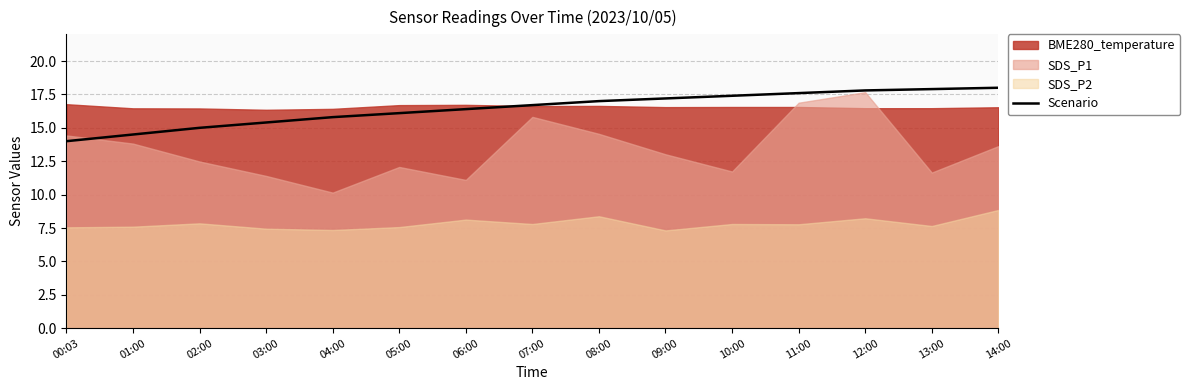

Which category has the highest value across all series?

14:00